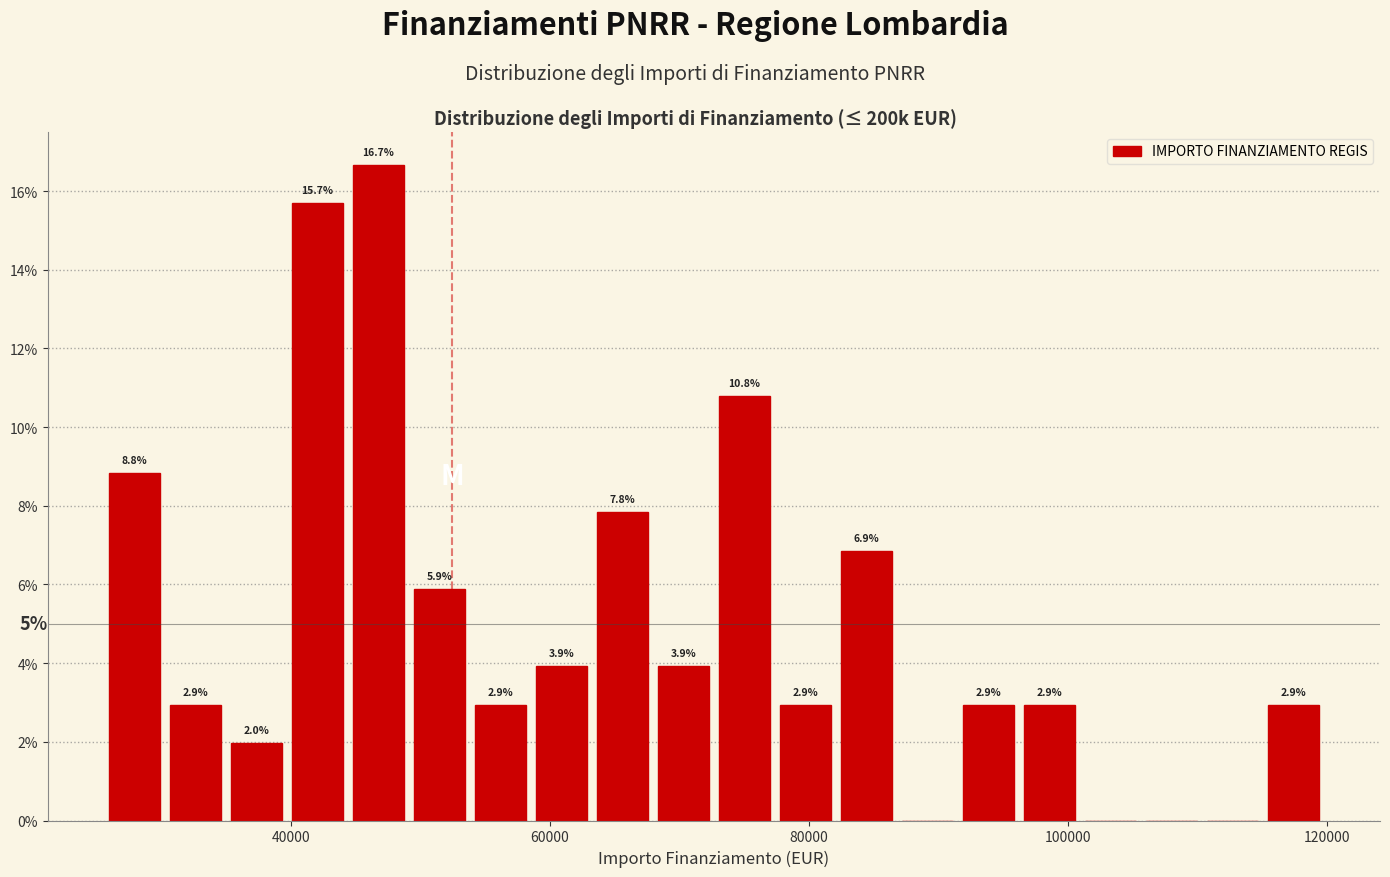

Read against the x-axis, roughly where is the centre of the tallest bar?

46000